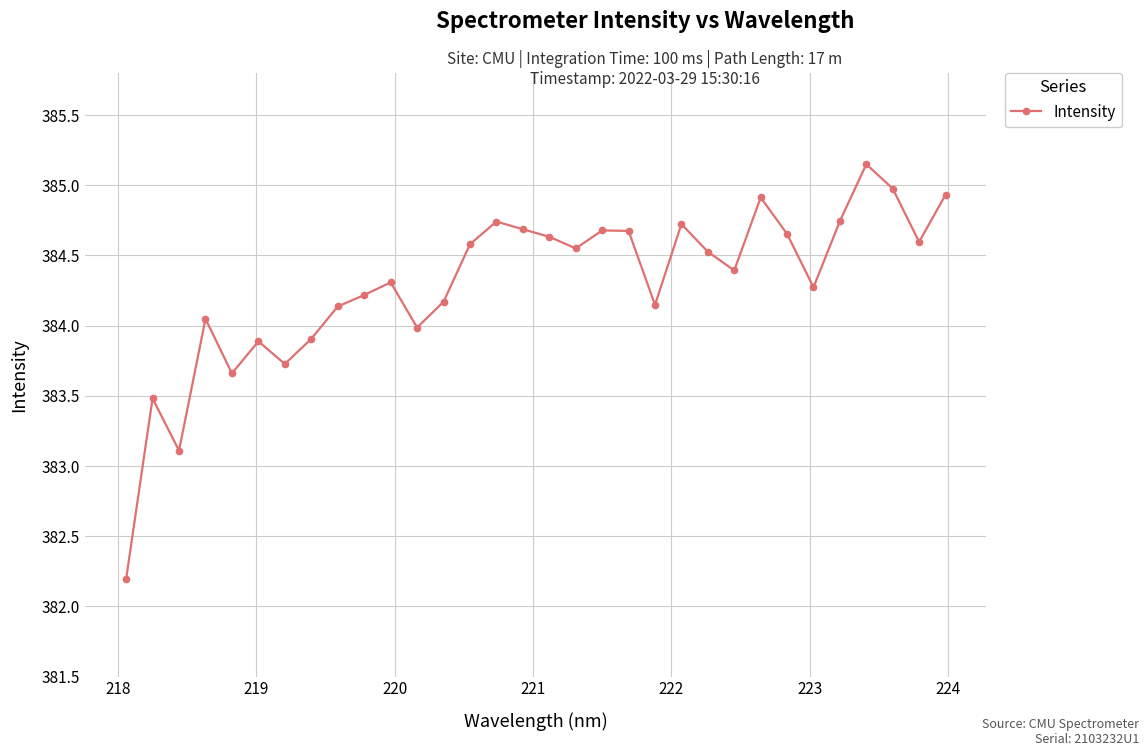

What is the difference between the maximum and second lowest values?

2.0